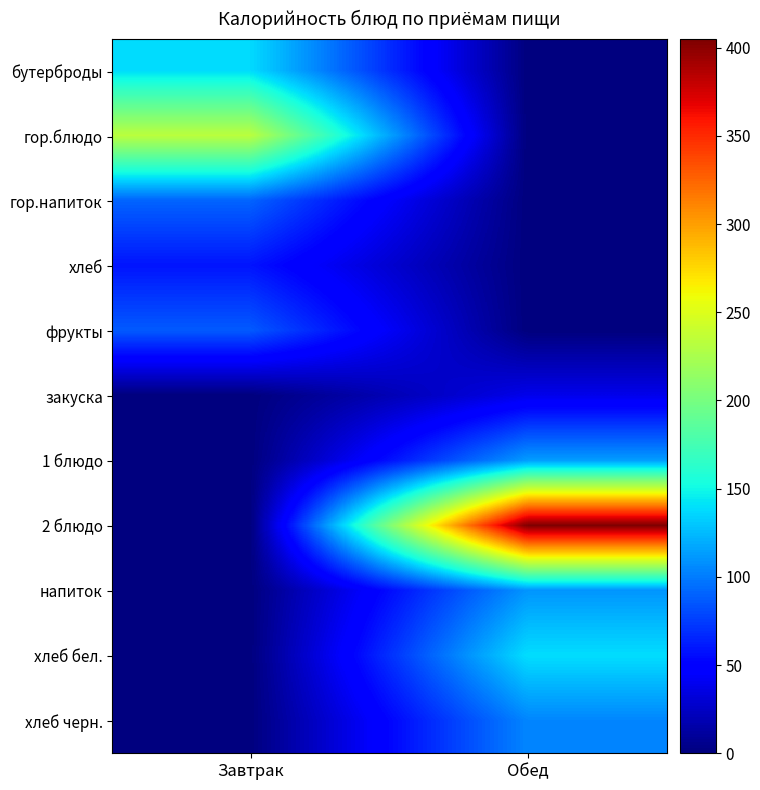

Rank the series by their maximum value, from lowest to highest.

закуска, хлеб, фрукты, гор.напиток, хлеб черн., напиток, 1 блюдо, бутерброды, хлеб бел., гор.блюдо, 2 блюдо